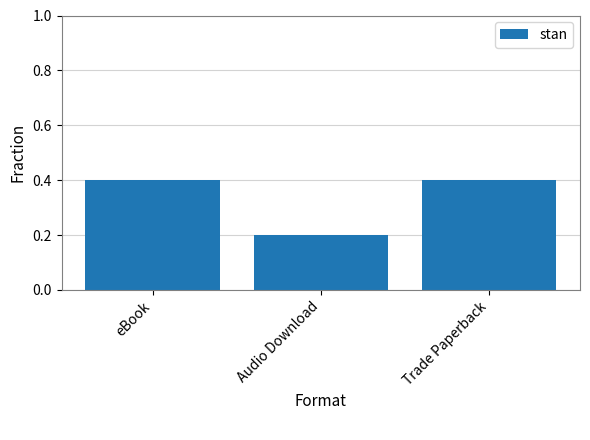

Does the chart contain stacked bars?

No